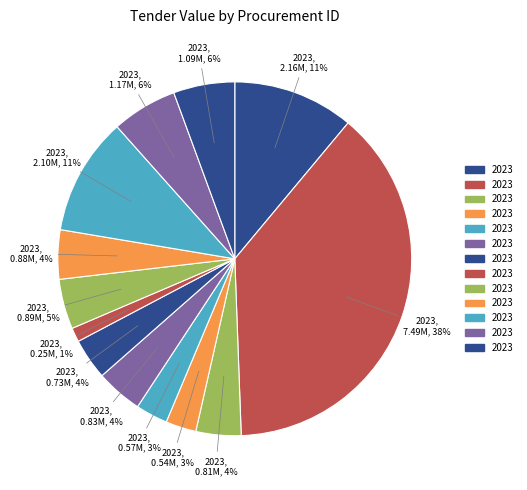

Count the number of slices in the pie.

13